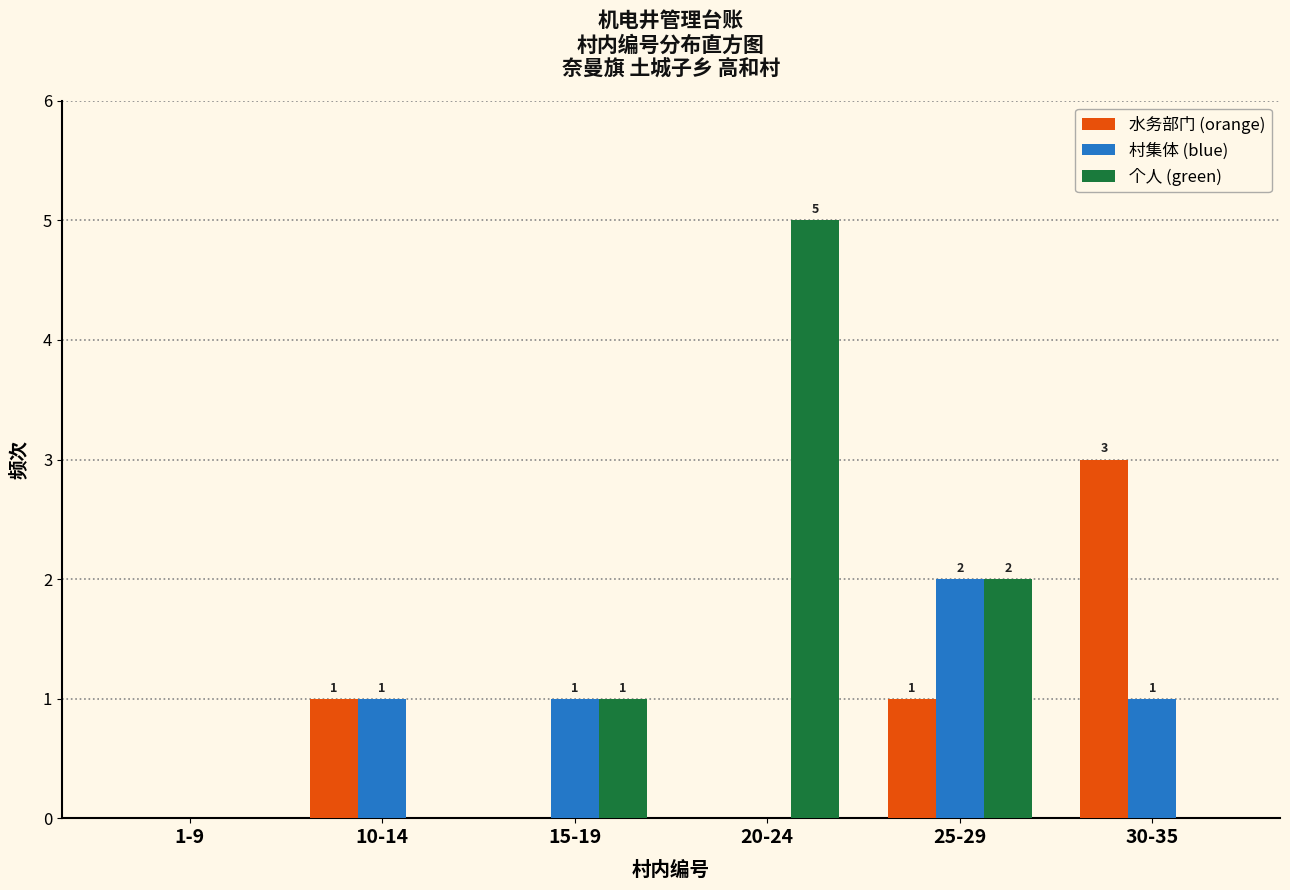

Reading left to right, extract all data points from this chart.

水务部门 (orange): 1-9=0	10-14=1	15-19=0	20-24=0	25-29=1	30-35=3
村集体 (blue): 1-9=0	10-14=1	15-19=1	20-24=0	25-29=2	30-35=1
个人 (green): 1-9=0	10-14=0	15-19=1	20-24=5	25-29=2	30-35=0